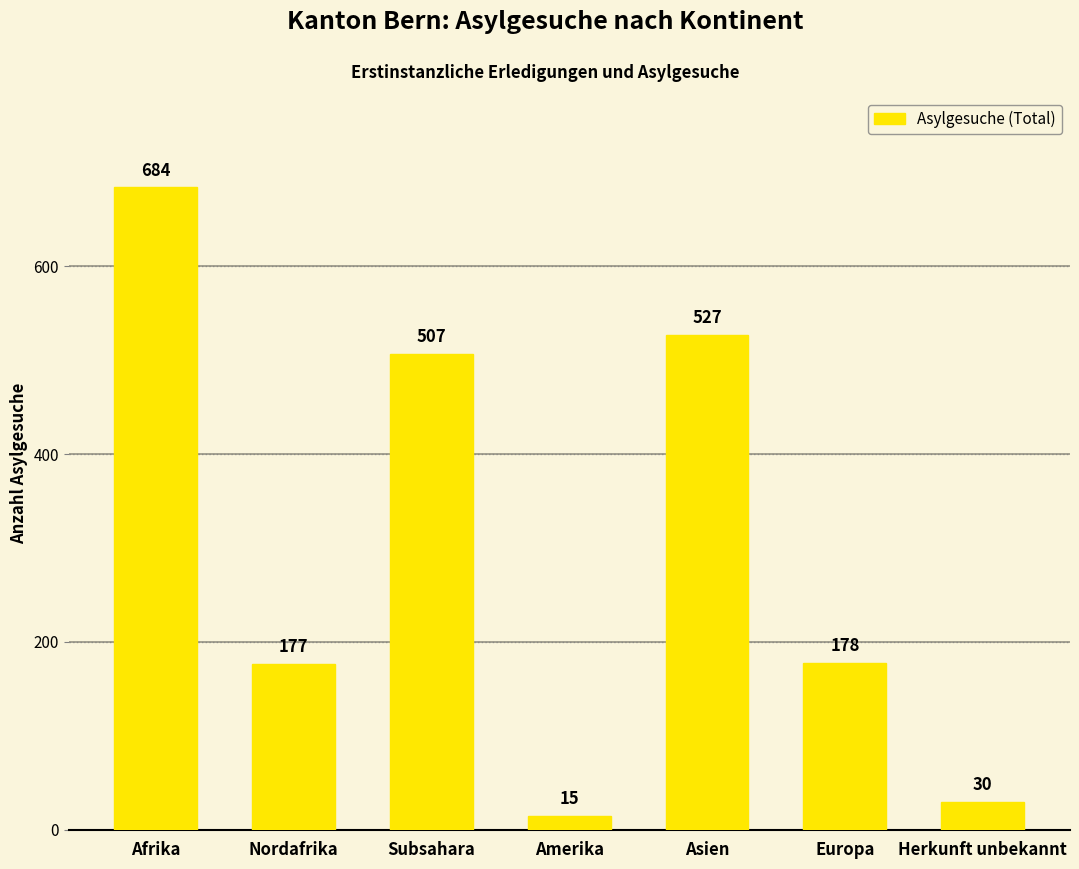

What is the maximum value shown in the chart?

684